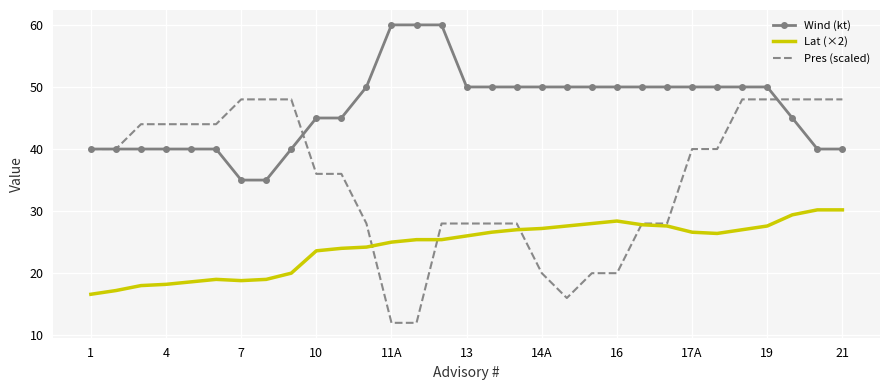

True or false: Wind (kt) and Lat (×2) intersect in this chart.

False